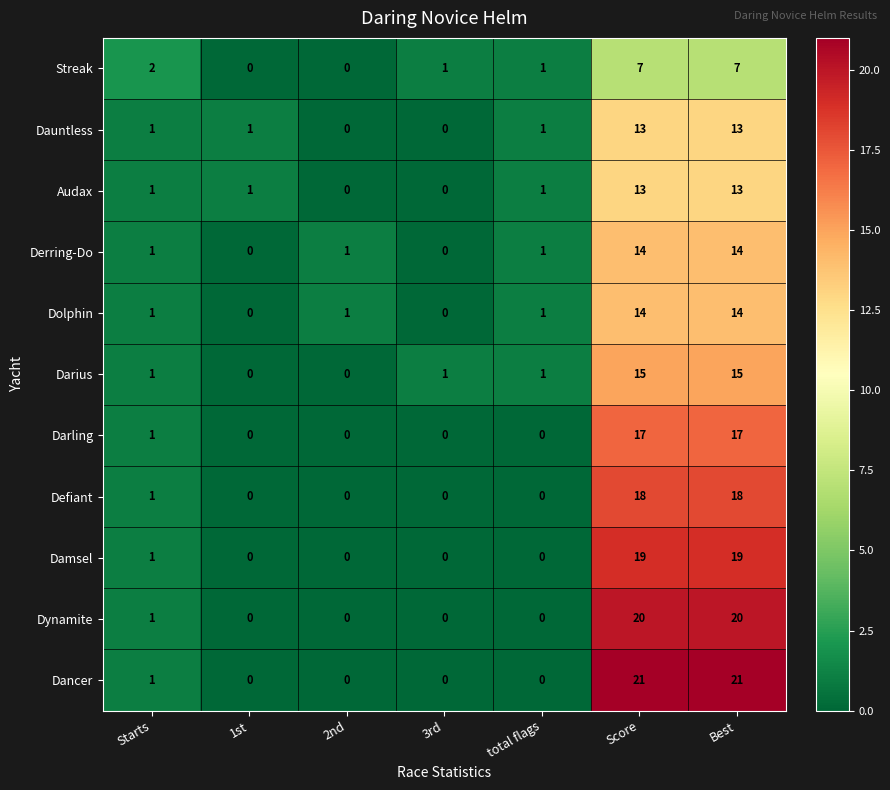

Which series has the largest total across all categories?

Dancer